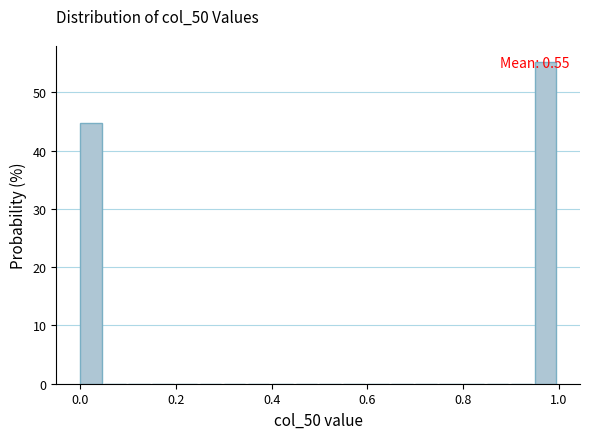

Read against the x-axis, roughly where is the centre of the tallest bar?

0.98